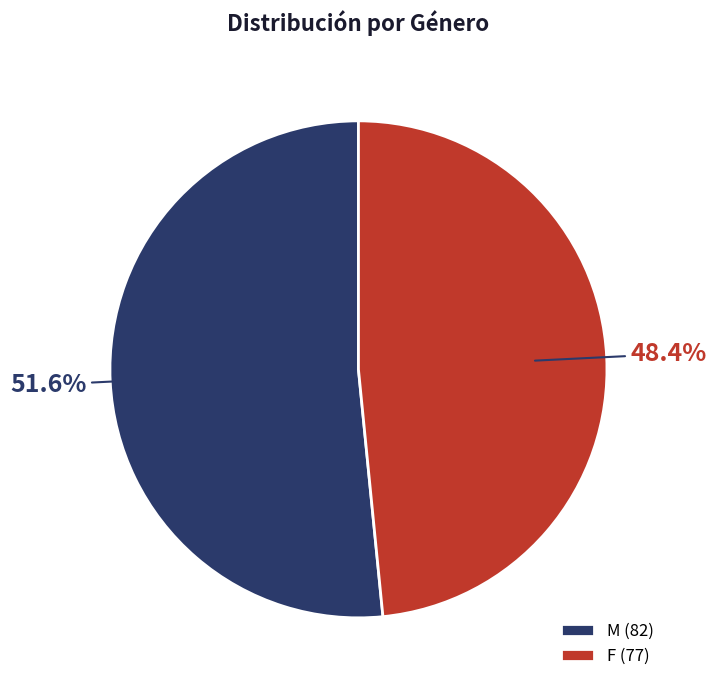

How many segments does this pie chart have?

2